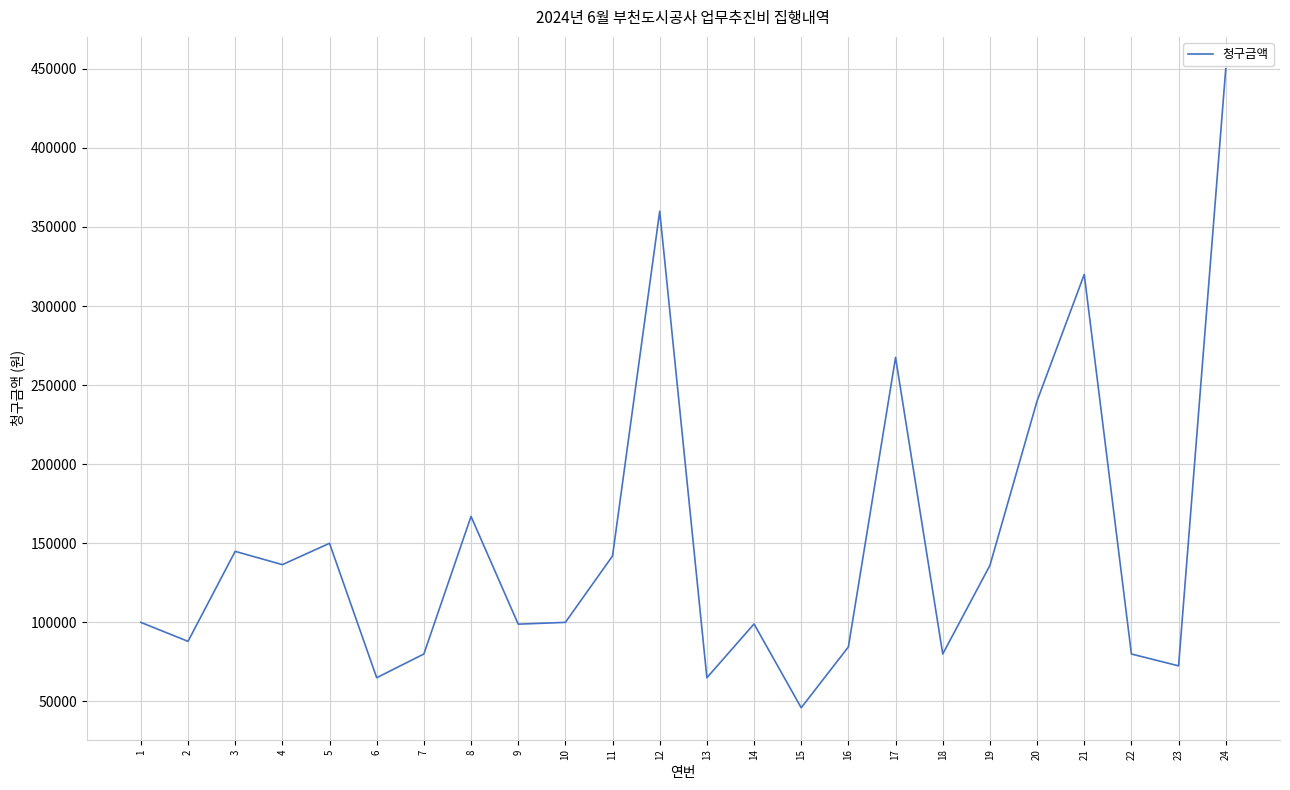

Which has a higher value, 10 or 12?

12